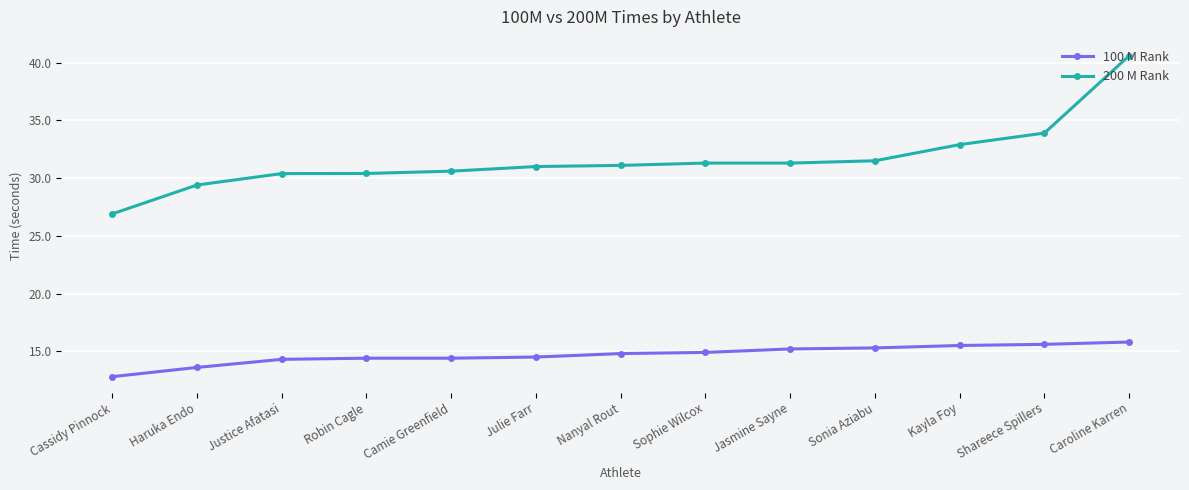

The 100 M Rank series shows 15.2 at Jasmine Sayne. True or false?

True